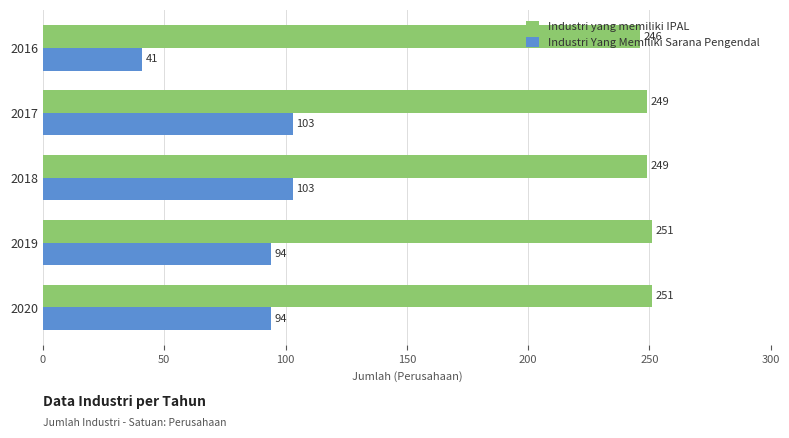

What is the difference between the highest and lowest values at 2017?

146